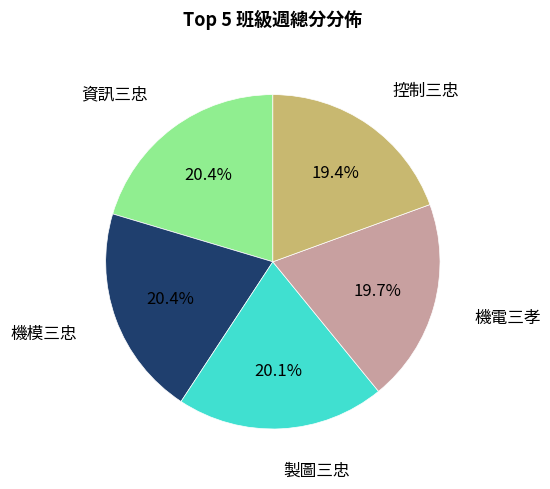

Is there a majority slice in this chart?

No